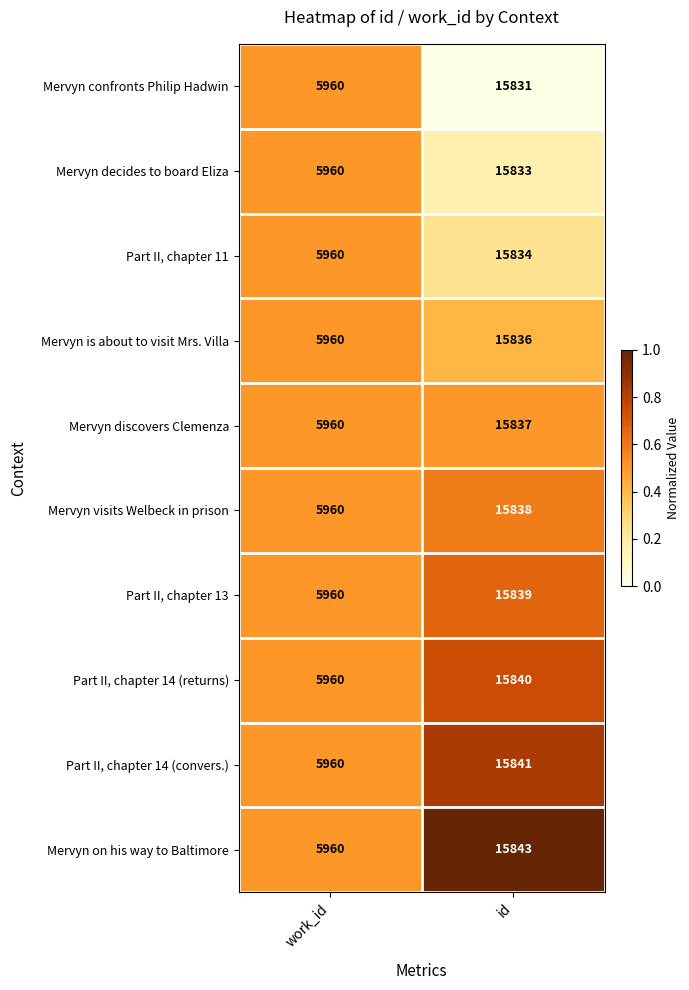

Reading right to left, extract all data points from this chart.

Mervyn confronts Philip Hadwin: 15831	5960
Mervyn decides to board Eliza: 15833	5960
Part II, chapter 11: 15834	5960
Mervyn is about to visit Mrs. Villa: 15836	5960
Mervyn discovers Clemenza: 15837	5960
Mervyn visits Welbeck in prison: 15838	5960
Part II, chapter 13: 15839	5960
Part II, chapter 14 (returns): 15840	5960
Part II, chapter 14 (convers.): 15841	5960
Mervyn on his way to Baltimore: 15843	5960